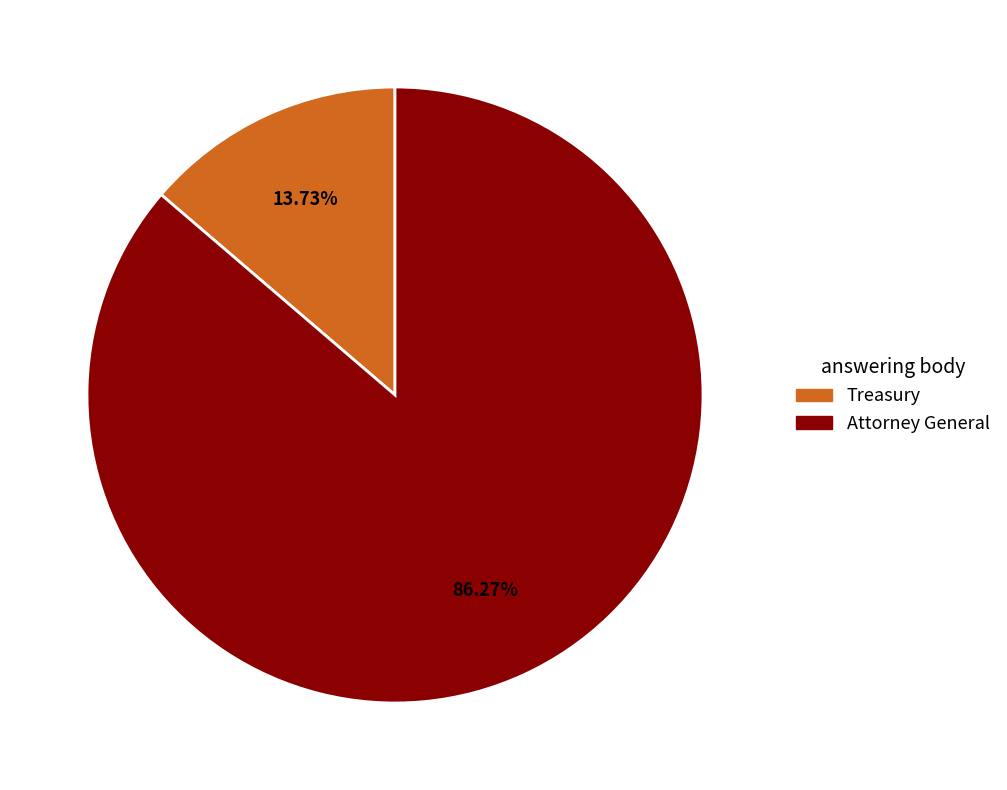

Which has a higher value, Attorney General or Treasury?

Attorney General